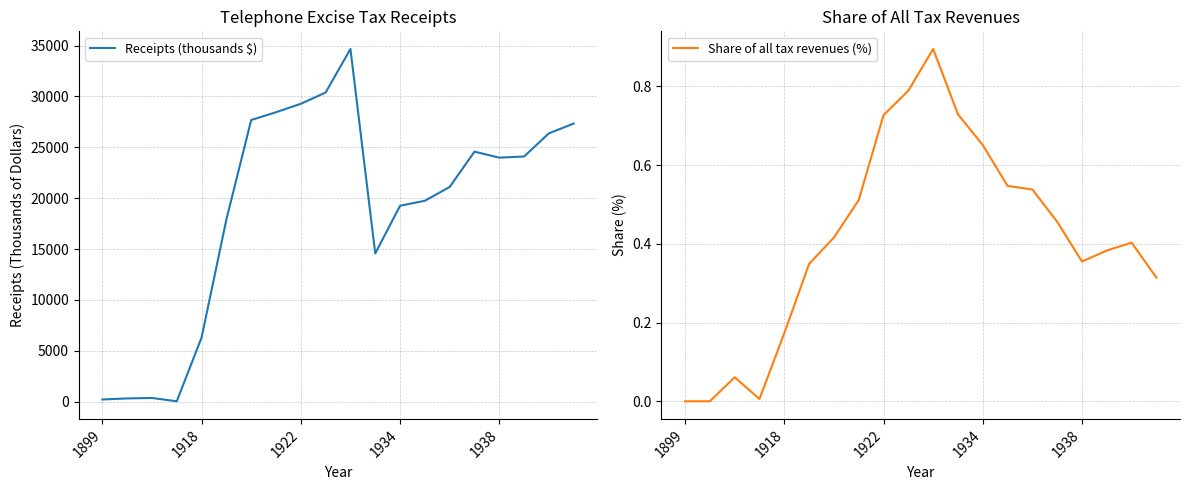

At how many categories does at least one series exceed 23821?

10